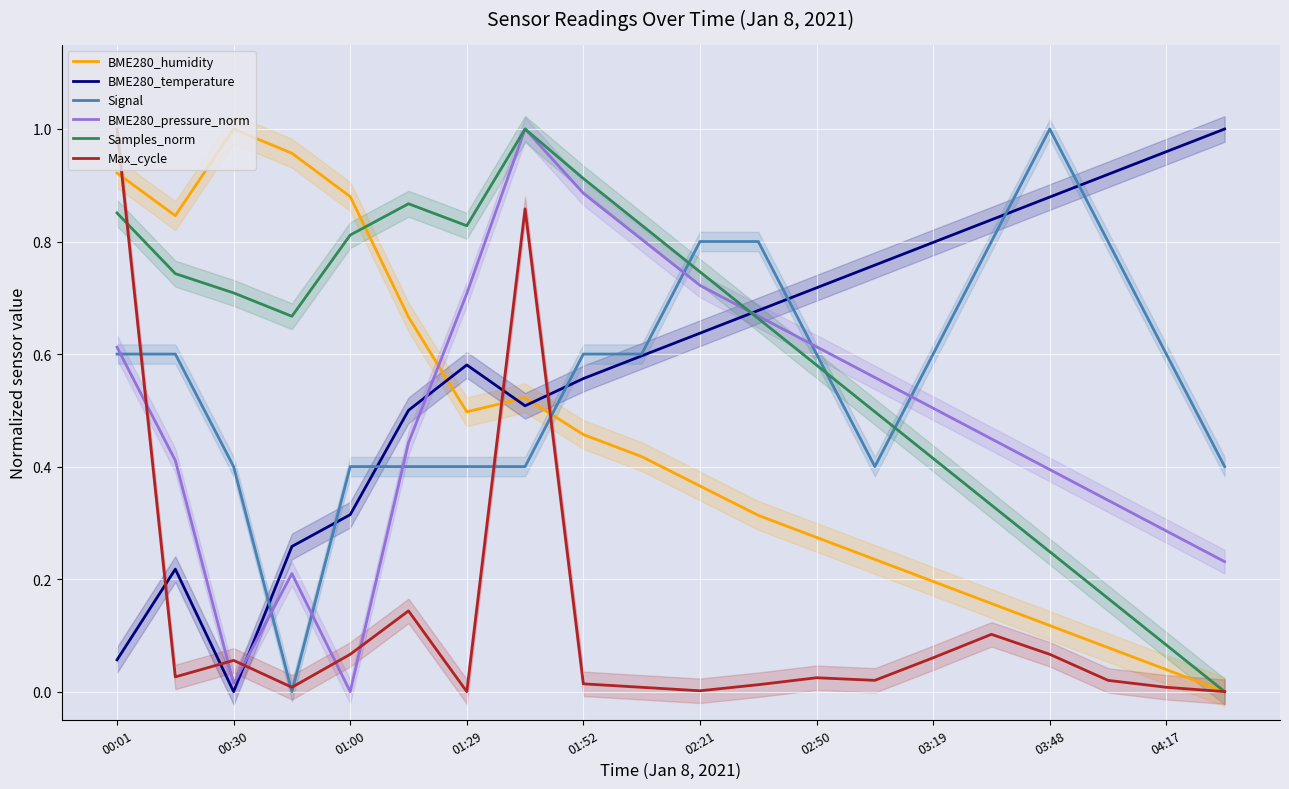

Which series ends up on top after the final intersection of Max_cycle and Signal?

Signal